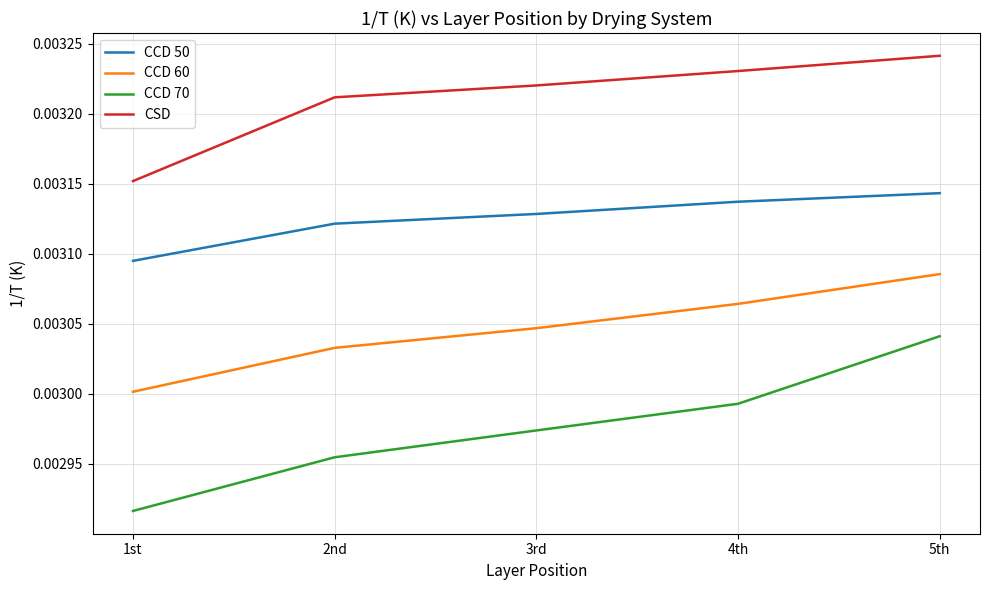

Between 3rd and 4th, which series saw the biggest shift?

CCD 70